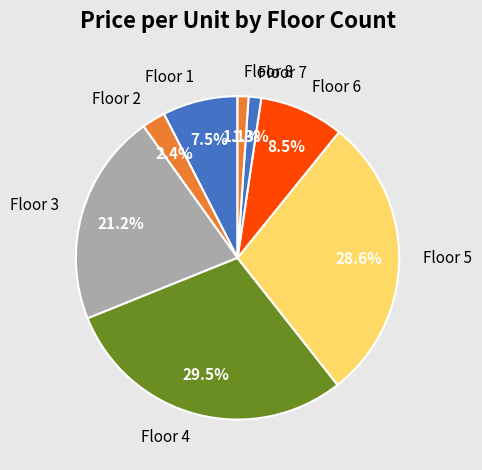

What is the largest slice in the pie chart?

Floor 4